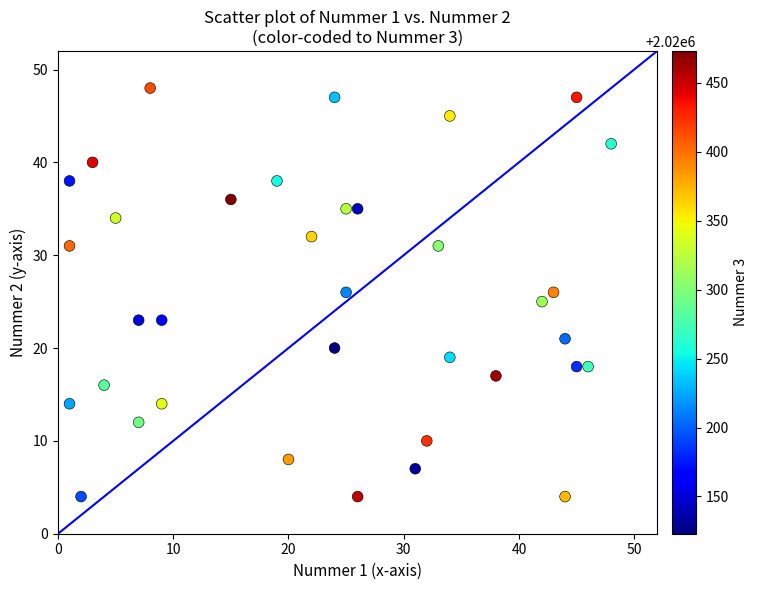

What is the range of Y values (max minus min)?

44